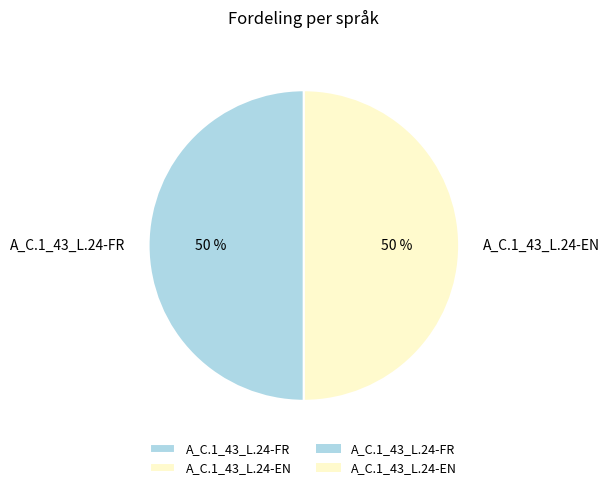

Approximately how many times larger is the value at A_C.1_43_L.24-FR compared to A_C.1_43_L.24-EN?

1.0